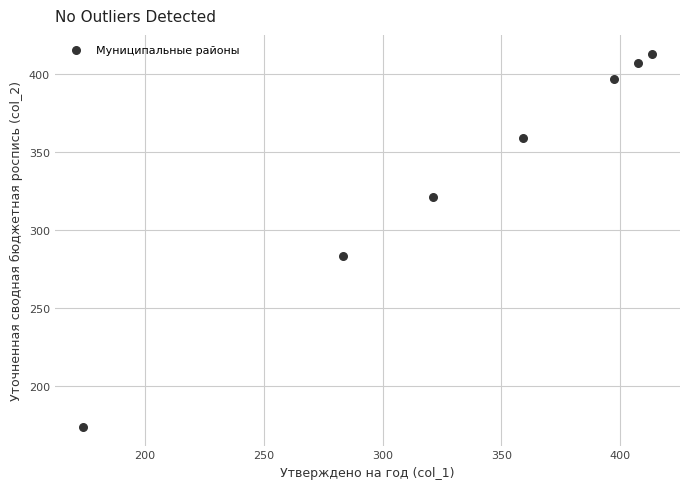

What is the range of Y values (max minus min)?

239.2